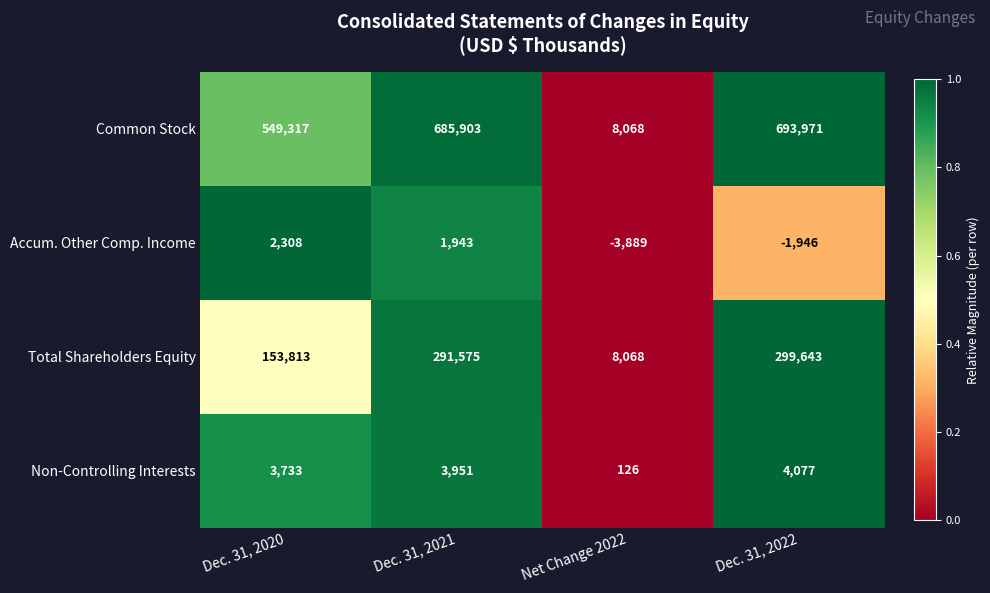

Which series has the largest total across all categories?

Common Stock